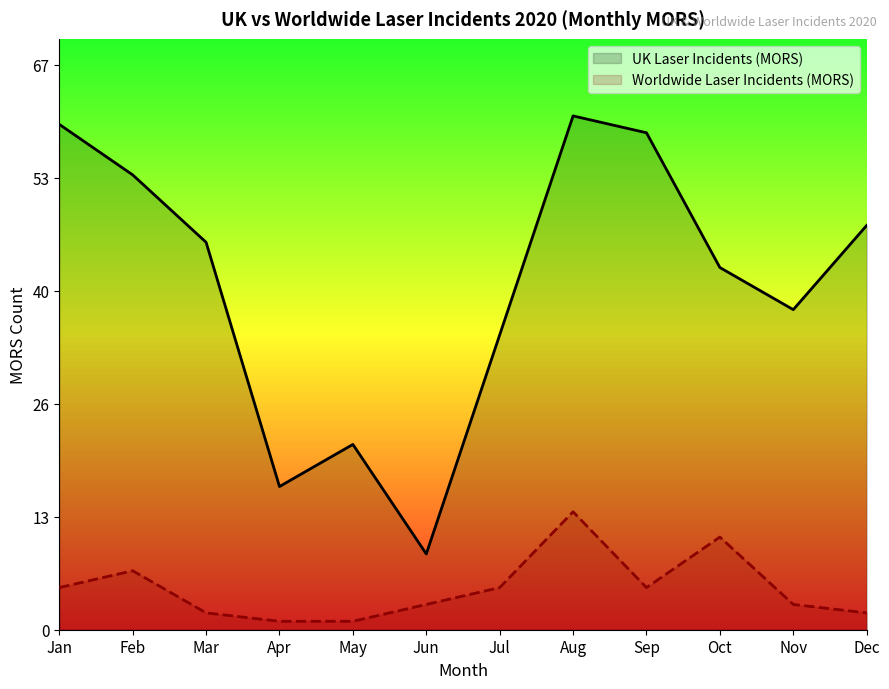

Read the UK Laser Incidents (MORS) value at May, to the nearest 10.

20